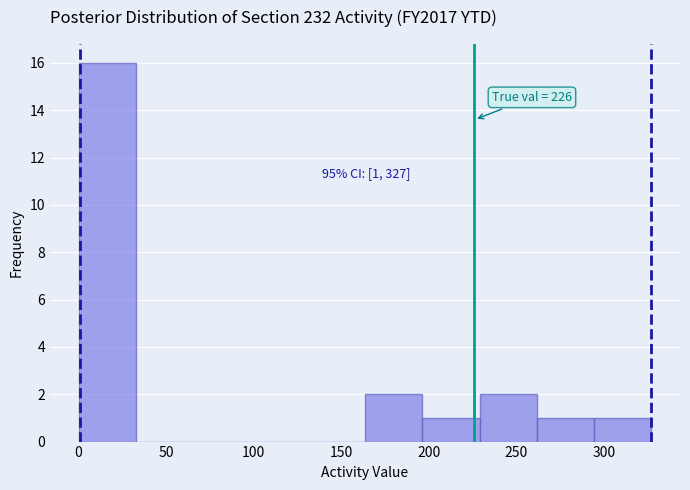

Which range on the x-axis has the tallest bar?

0 to 35